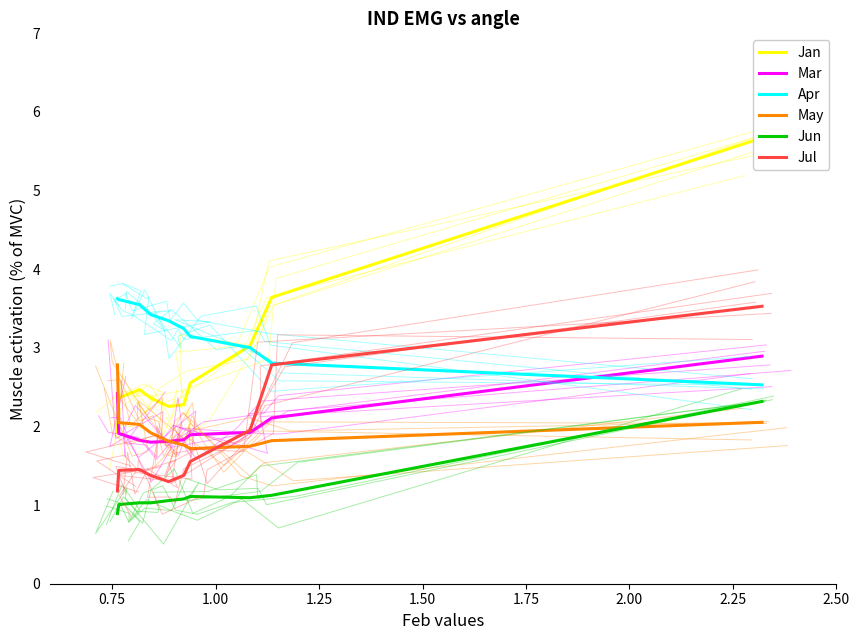

True or false: May and Apr intersect in this chart.

False